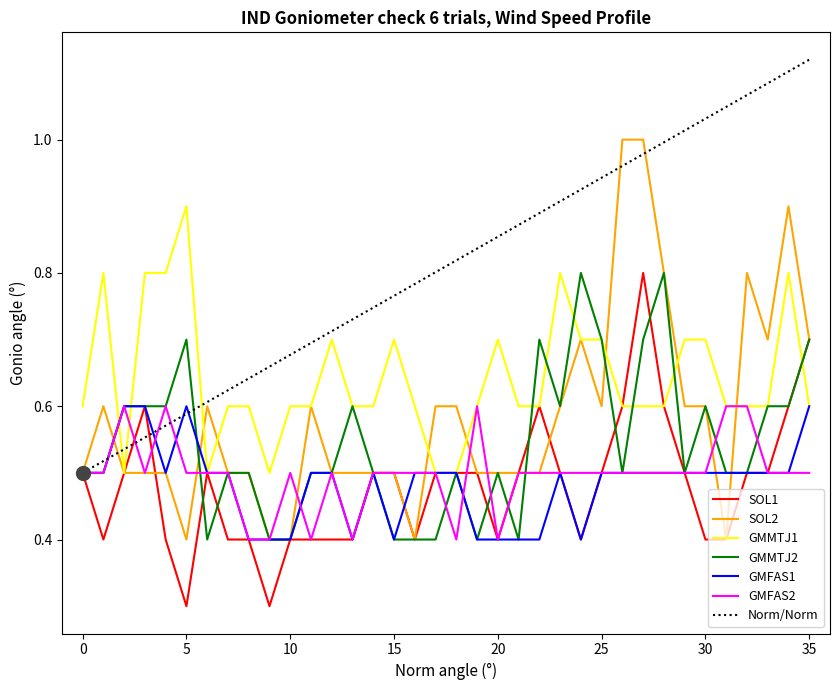

How many distinct data groups are displayed?

7